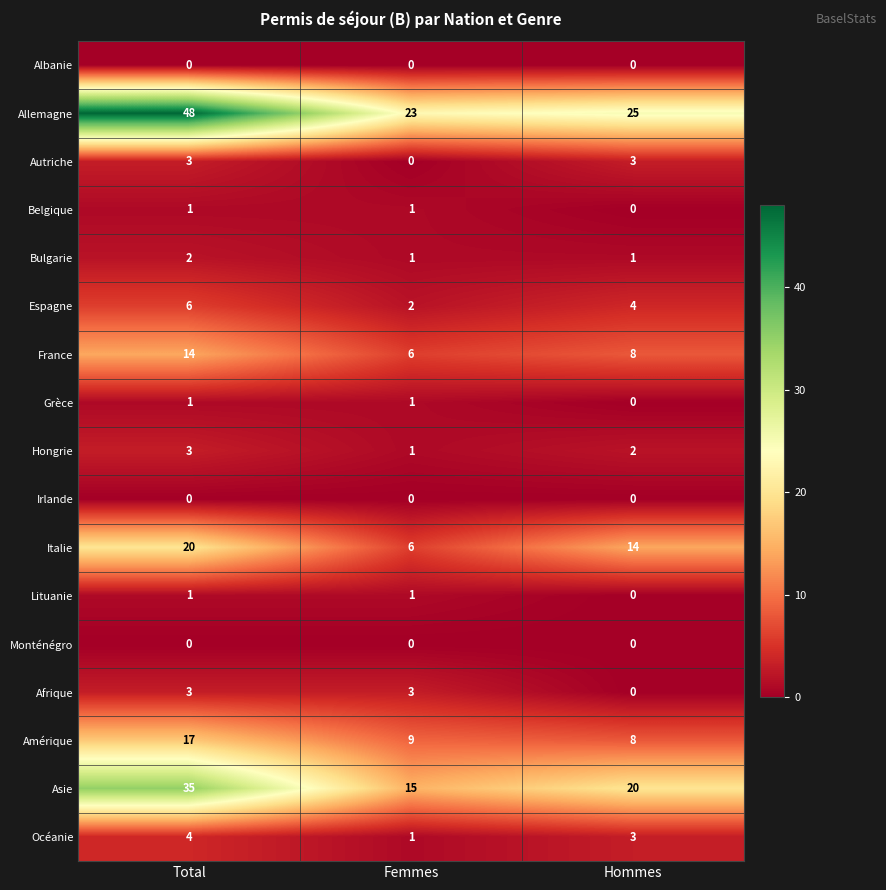

How many categories are shown in the chart?

3